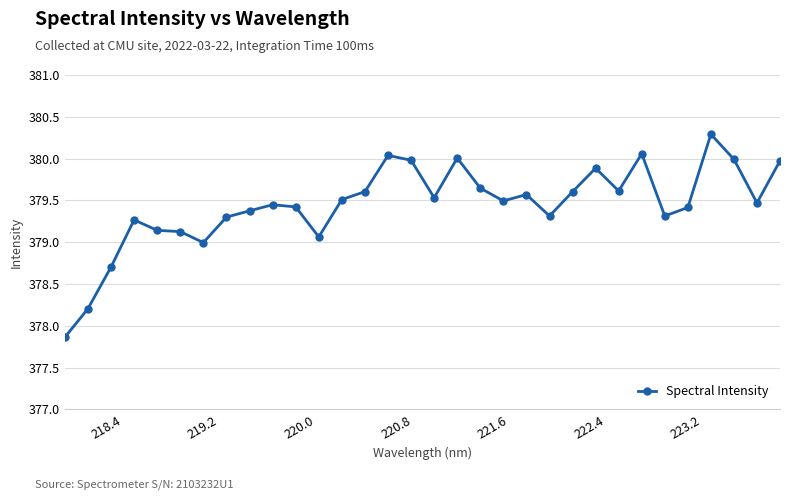

What is the maximum value shown in the chart?

380.3